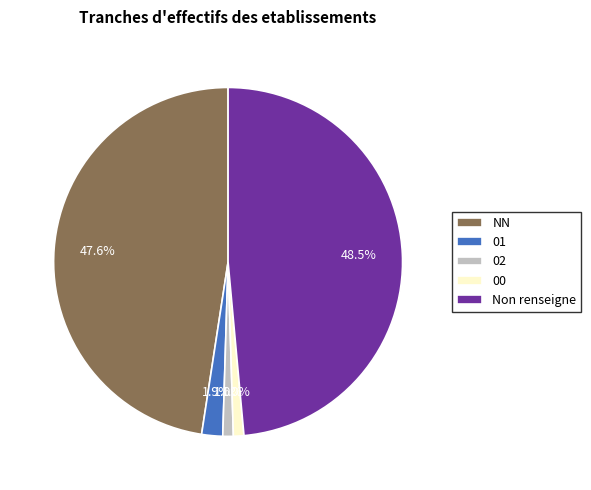

To the nearest percent, what is the combined percentage of 01 and NN?

50%